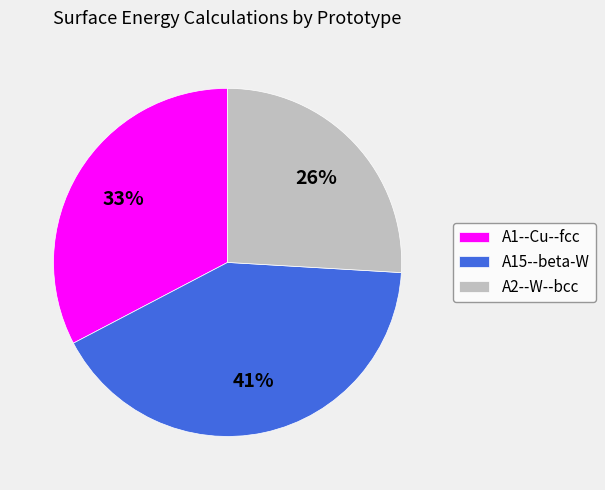

Is A1--Cu--fcc the majority of the pie?

No